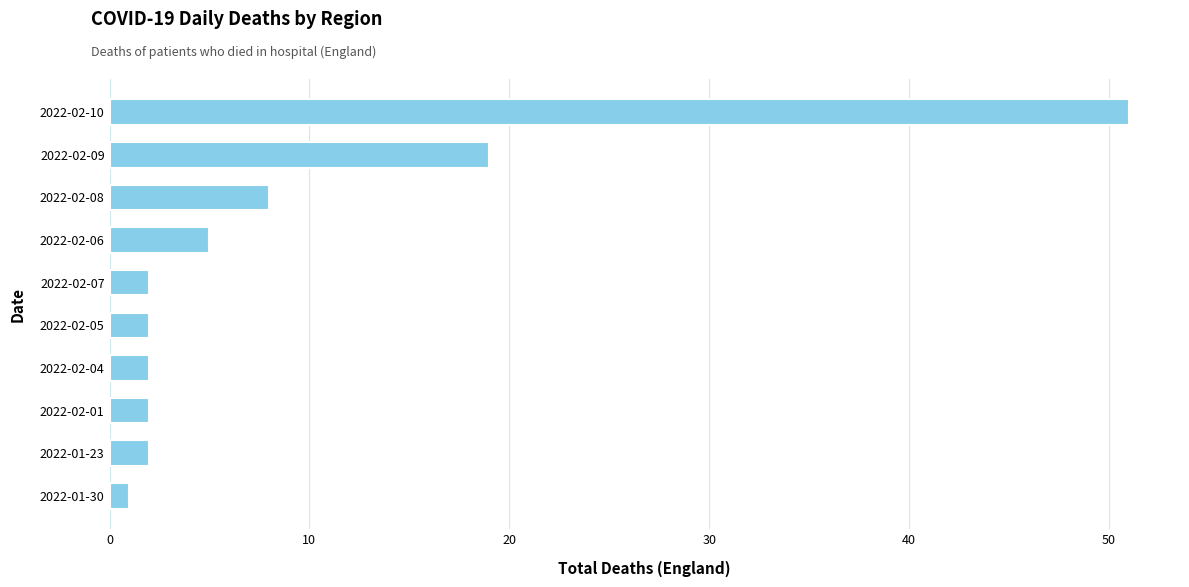

What is the maximum value shown in the chart?

51